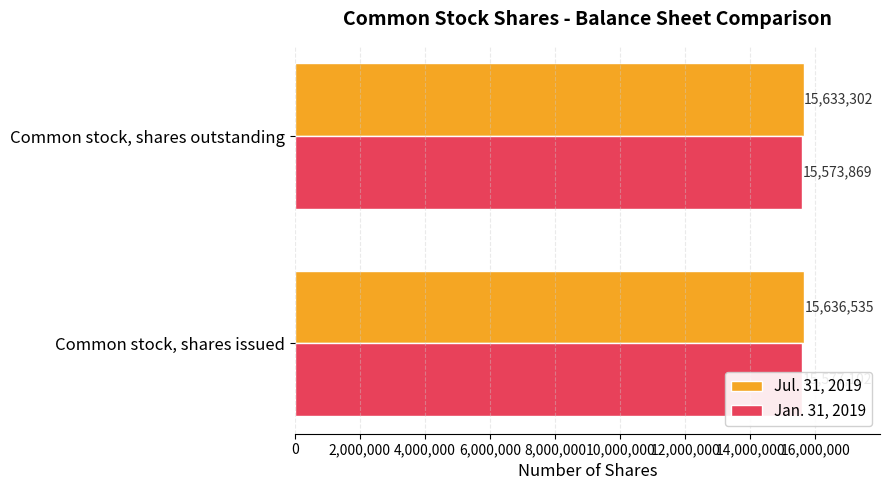

What is the total value across all series at Common stock, shares issued?

31213637